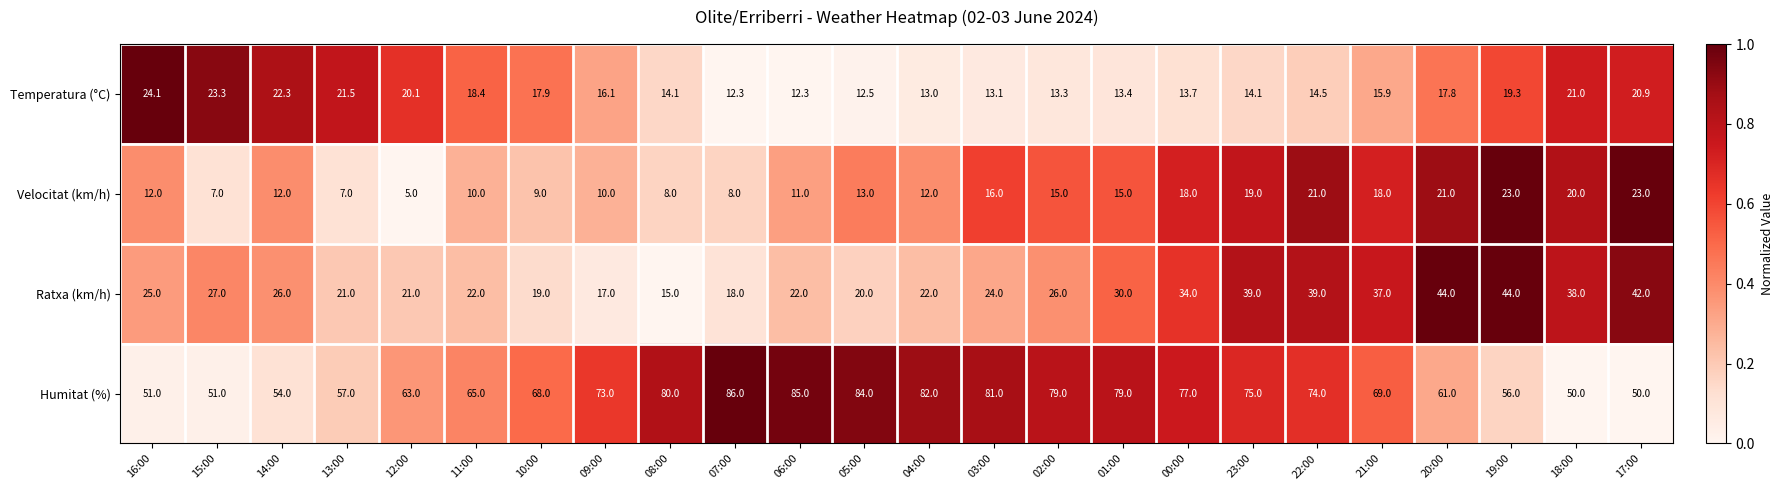

Where is Humitat (%) nearest to the value 68?

10:00